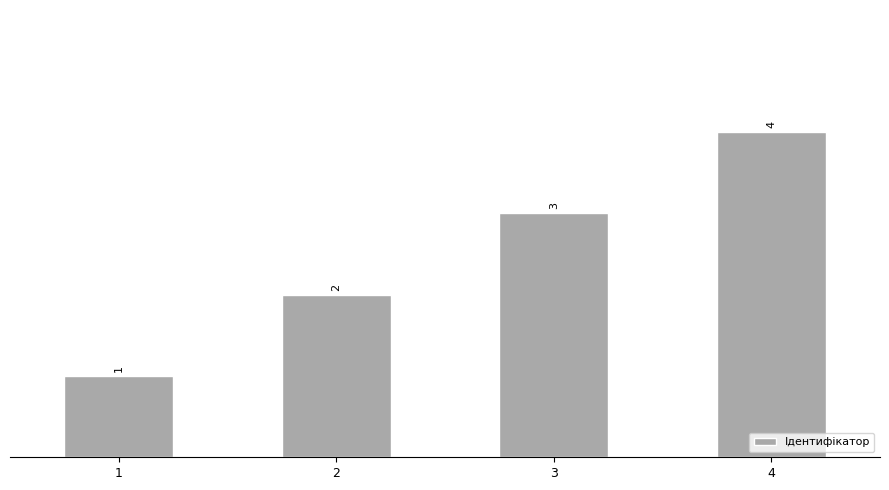

Where is the data nearest to the value 2?

2